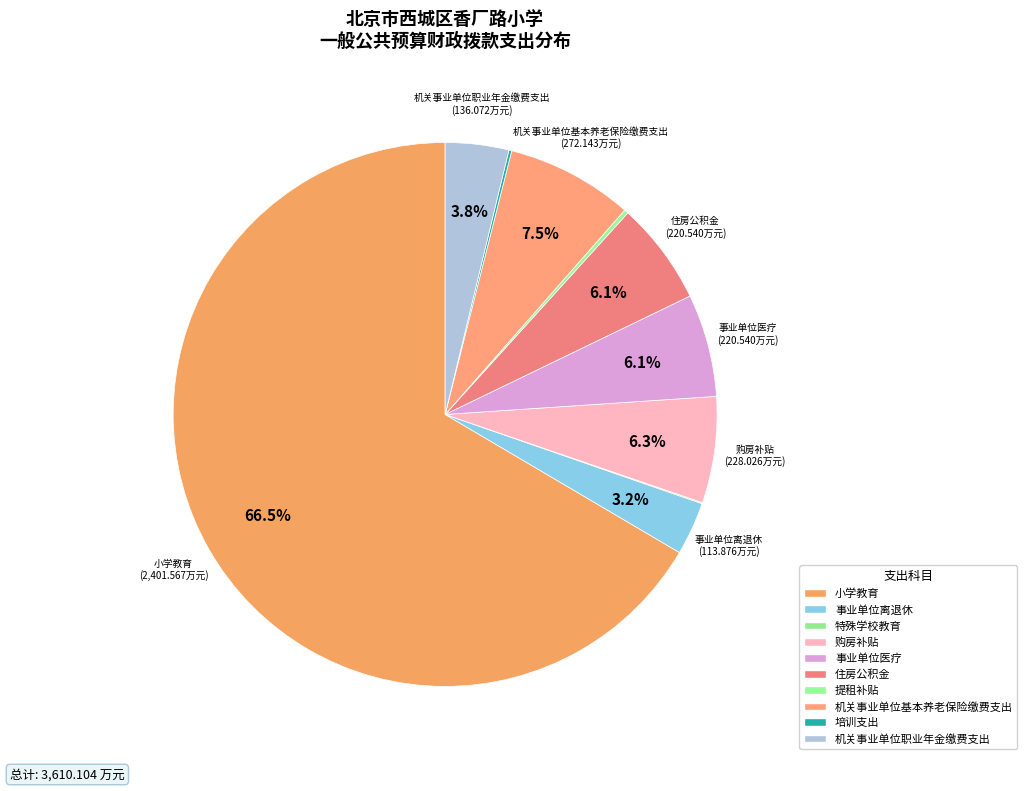

Which category has the biggest portion of the pie?

小学教育